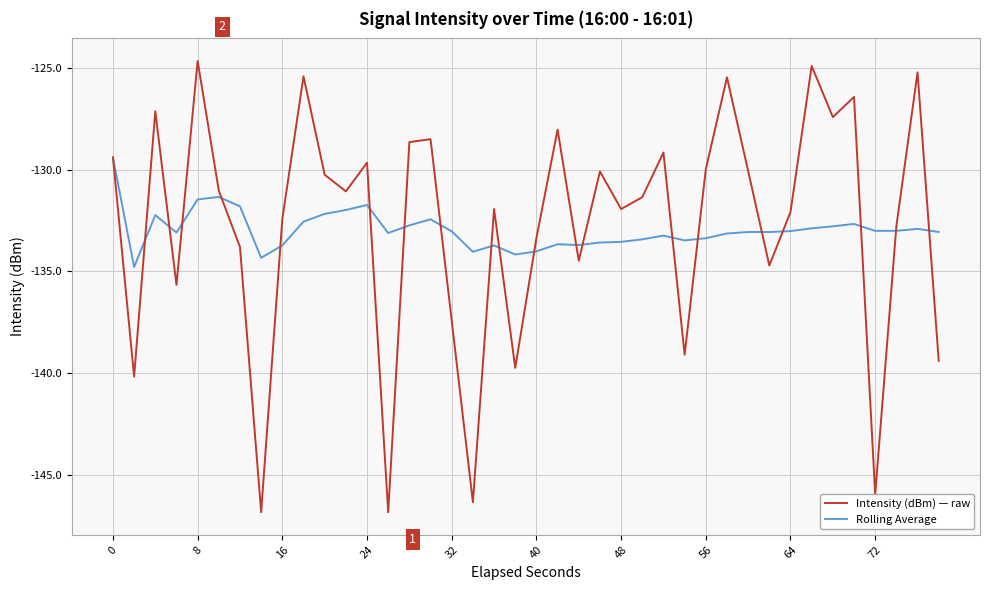

List the series in order of their peak value, highest first.

Intensity (dBm) — raw, Rolling Average